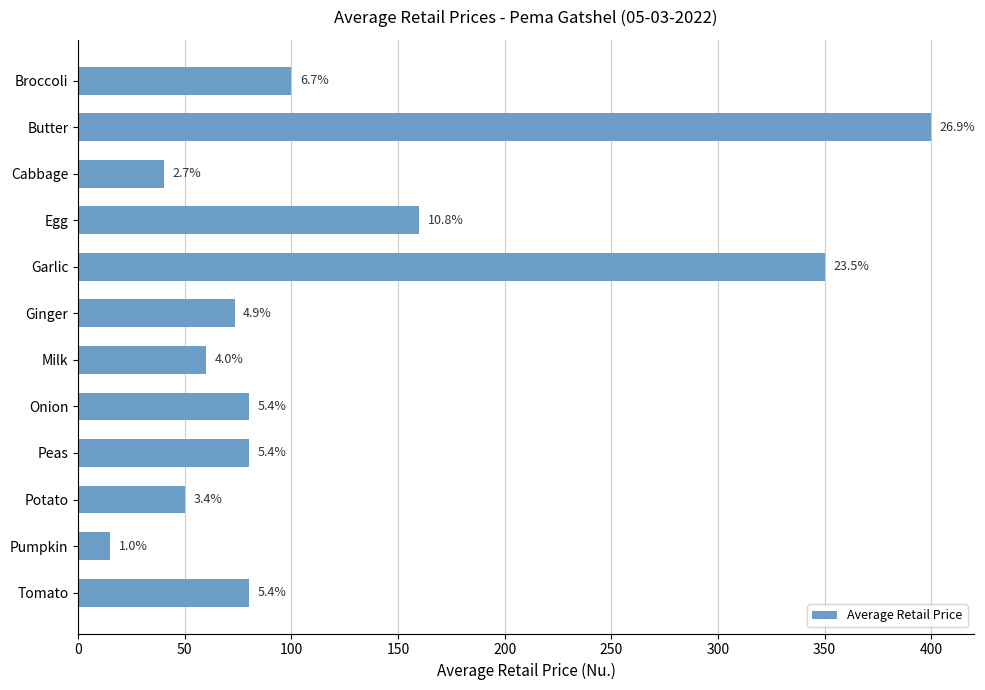

Does the chart contain any negative values?

No